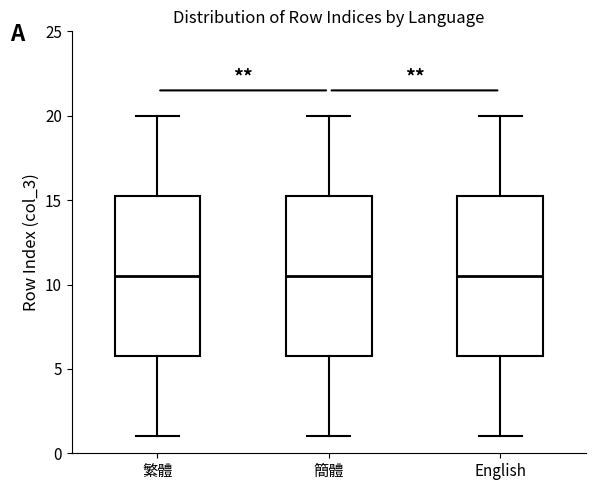

Where does the lower whisker of the box for 繁體 end on the y-axis? The values are not printed on the chart, so give them approximately, as read against the axis.

1.0